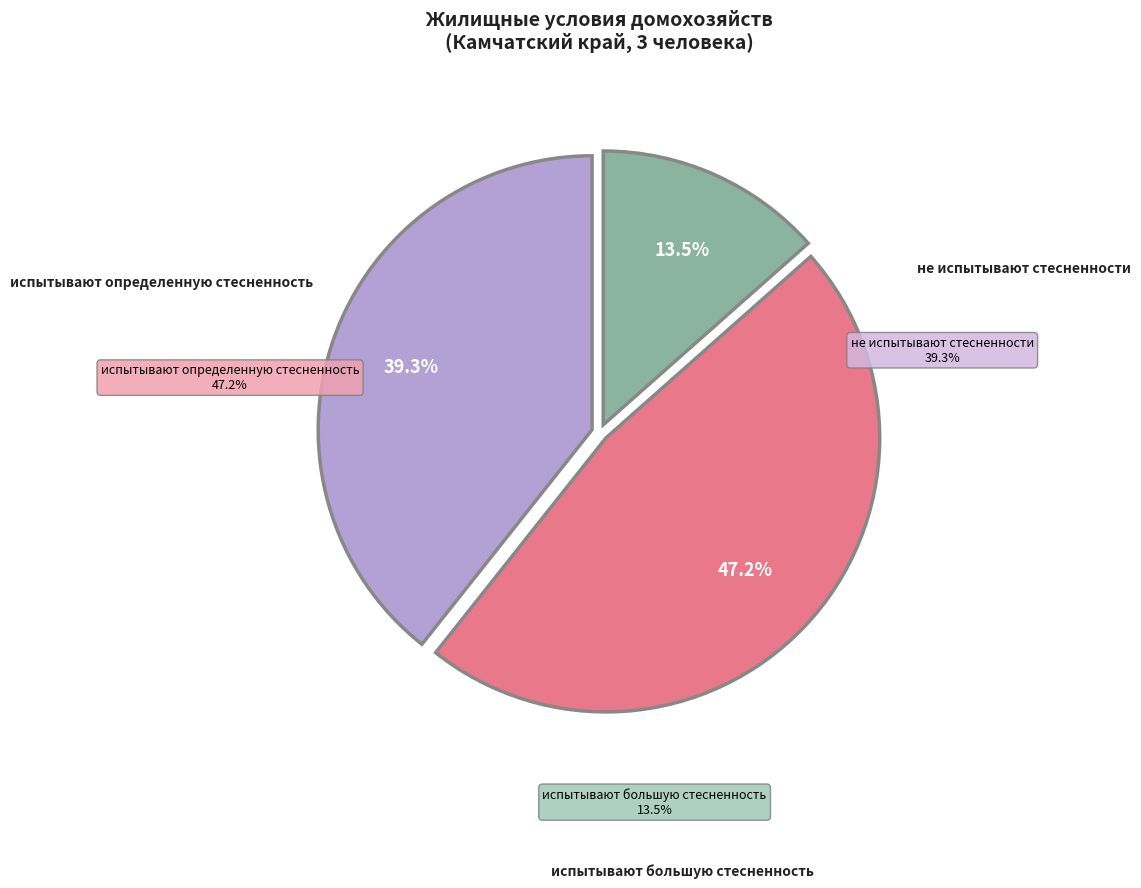

To the nearest percent, what is the difference between the испытывают большую стесненность and не испытывают стесненности slice percentages?

26%